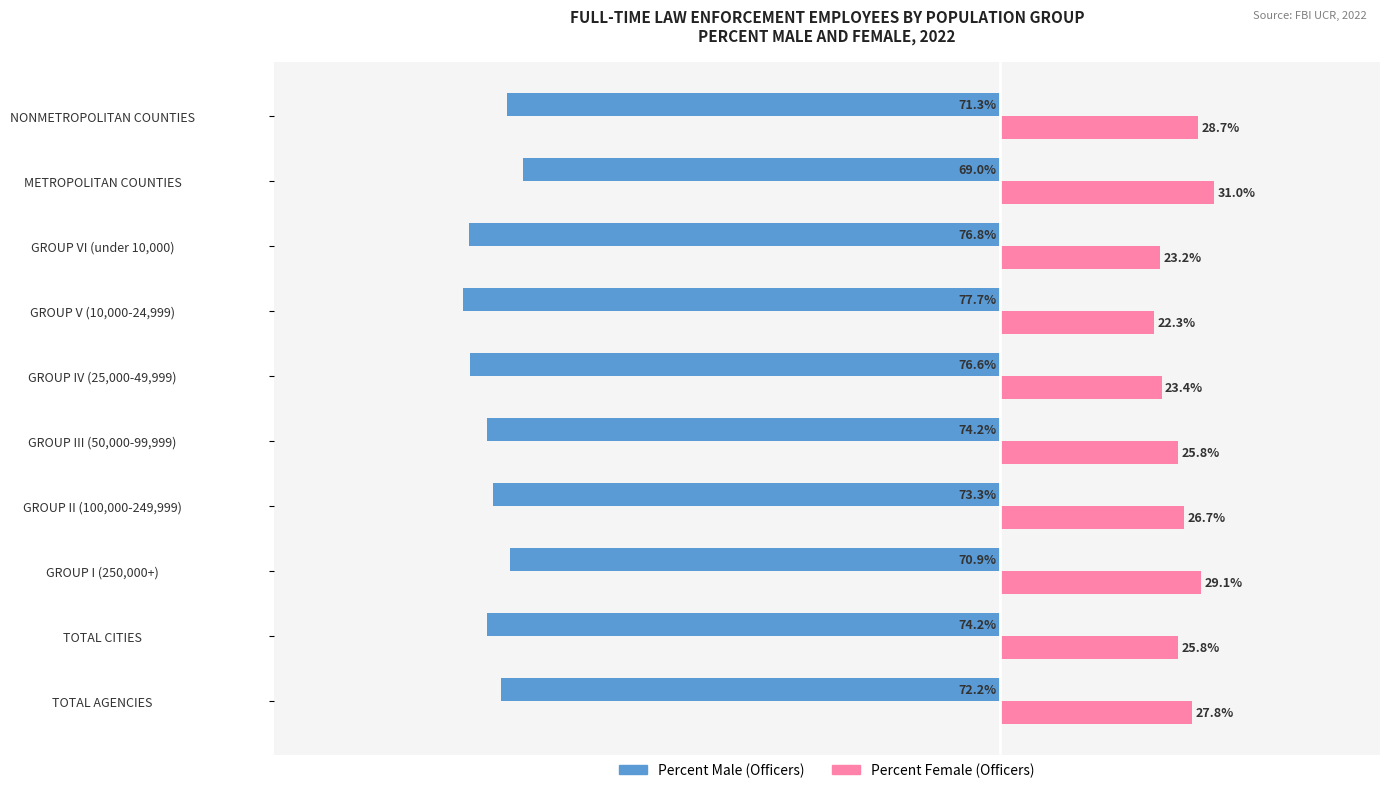

At which category is the sum across all series the highest?

METROPOLITAN COUNTIES